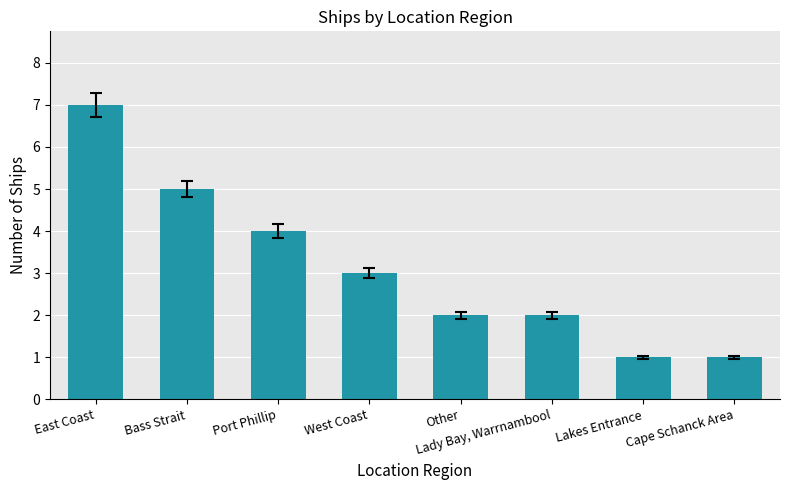

Does the chart contain stacked bars?

No